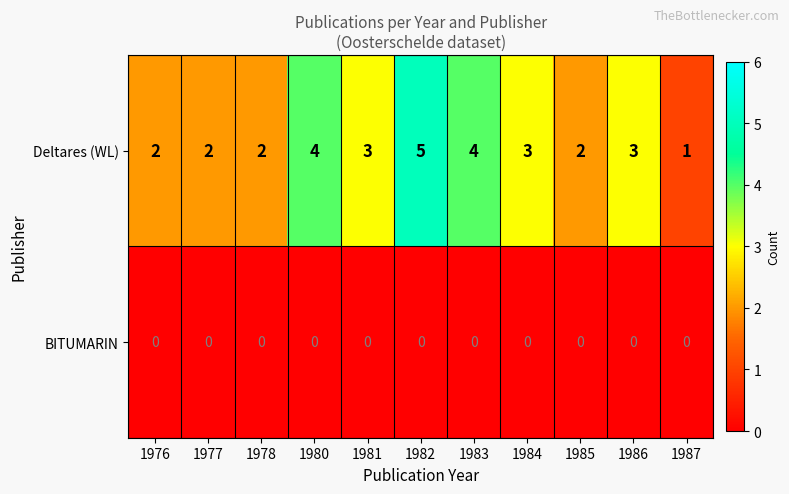

List the series in order of their peak value, lowest first.

BITUMARIN, Deltares (WL)